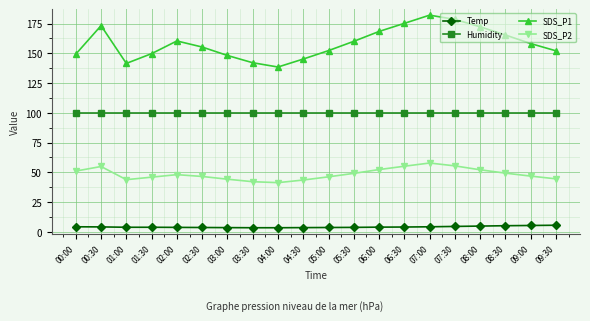

Is the value of SDS_P2 at 02:30 greater than the value of Temp at 09:00?

Yes